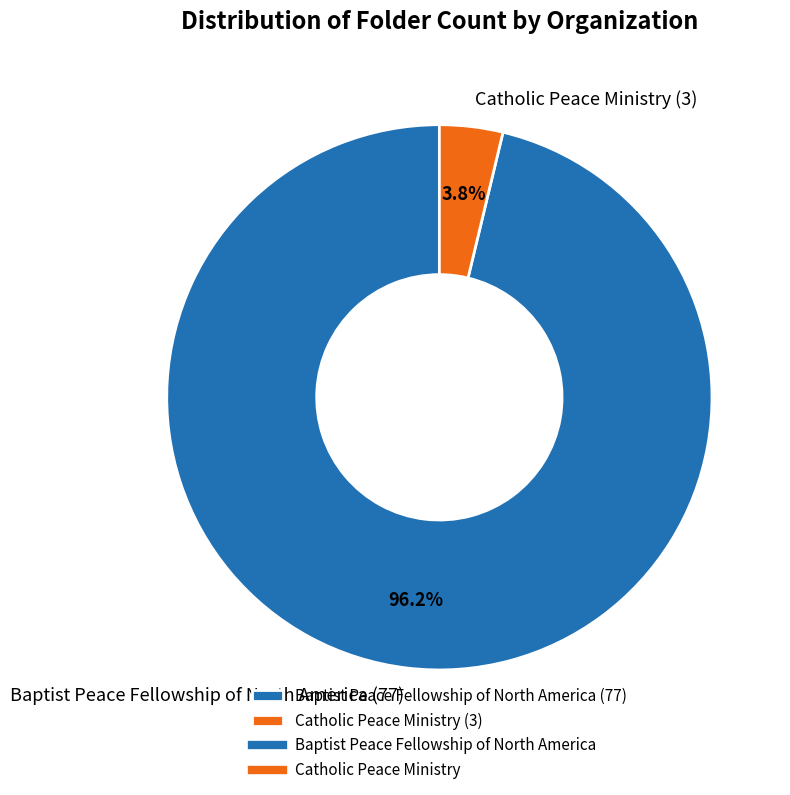

How many segments does this pie chart have?

2